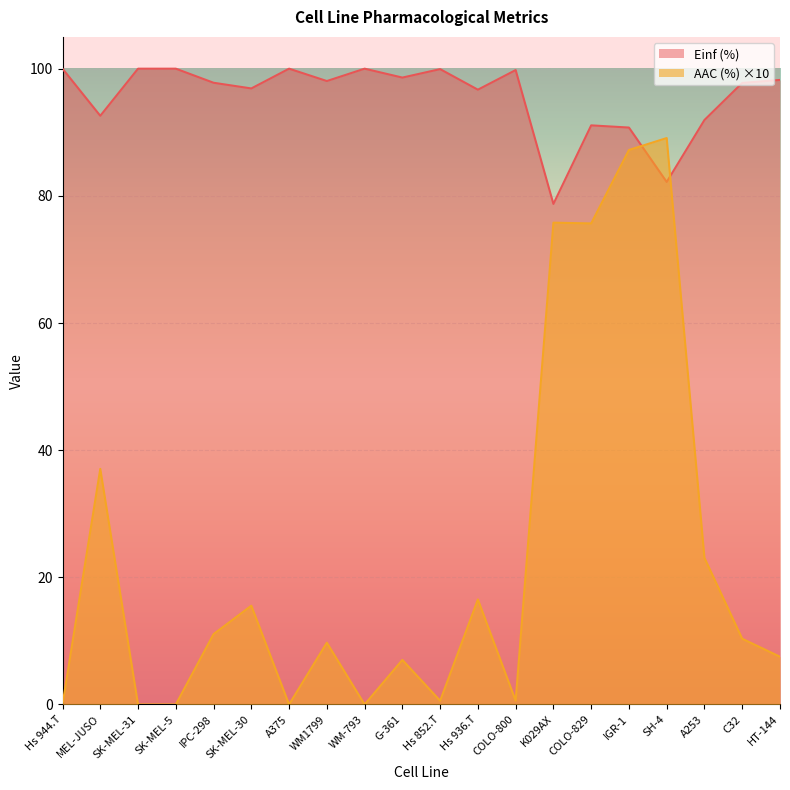

At how many categories does at least one series exceed 76?

20